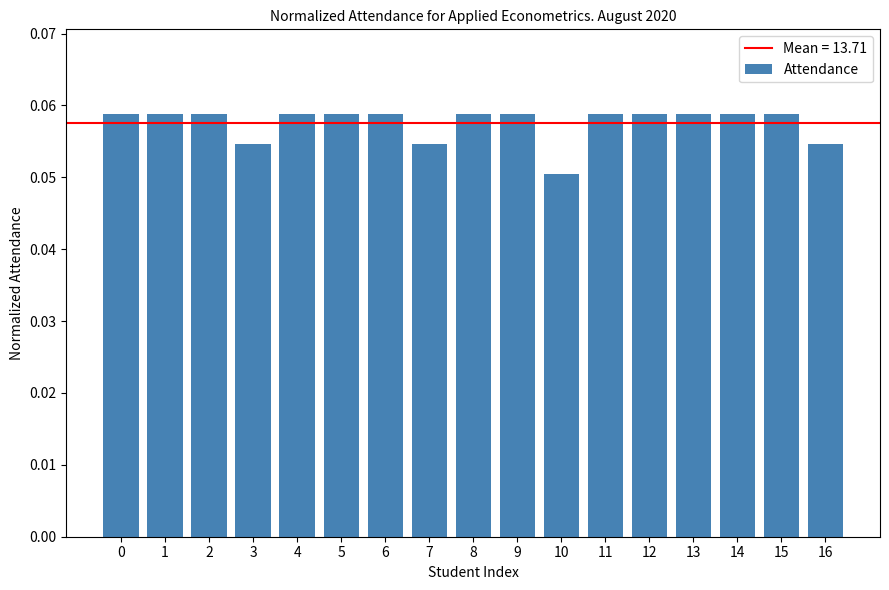

Which category has the lowest value across all series?

10